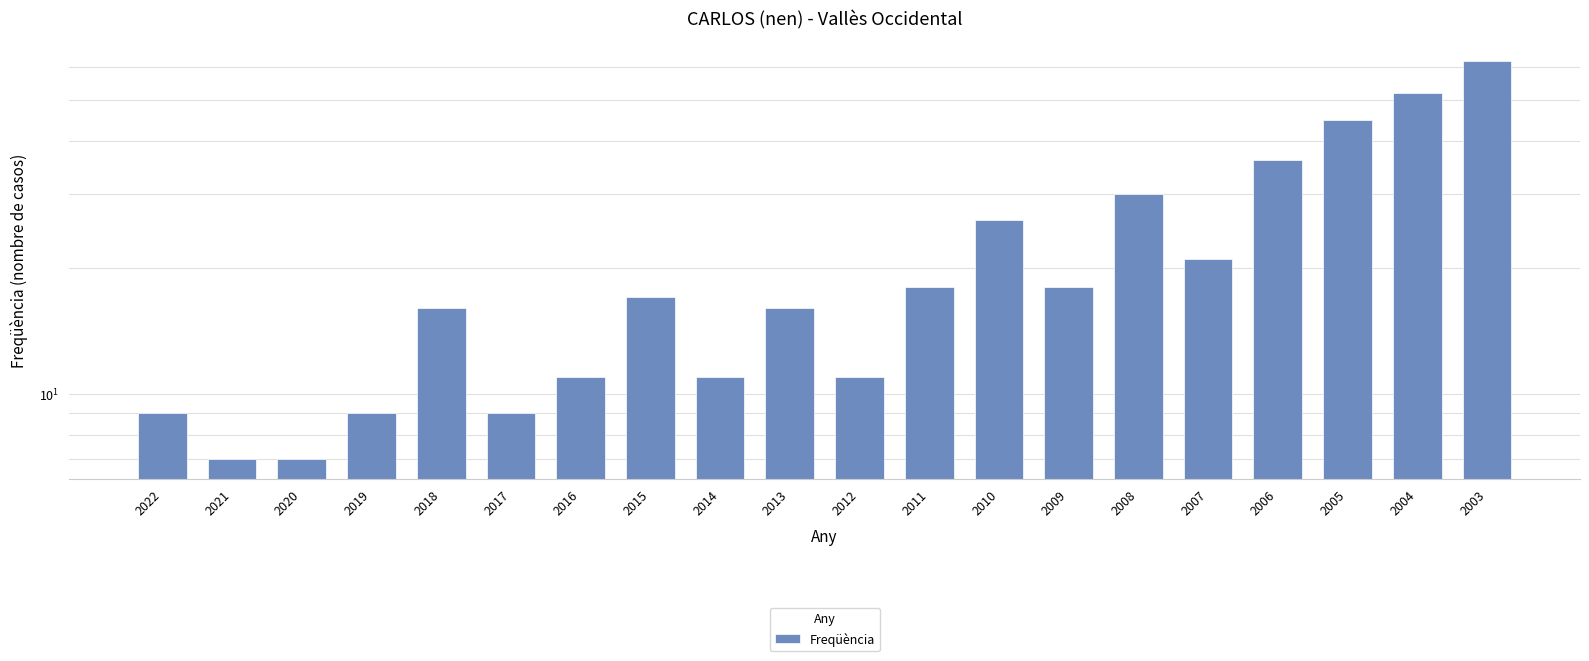

Where does the data first go above 17?

2011